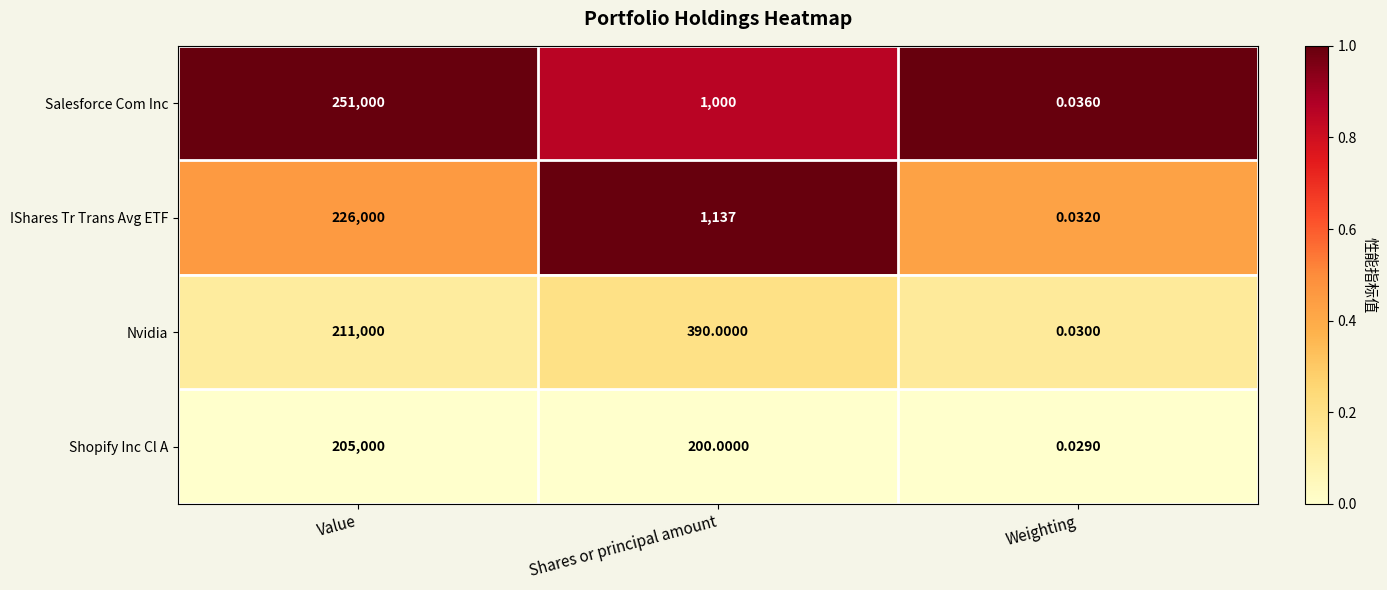

Which series changed the most between Value and Weighting?

Salesforce Com Inc